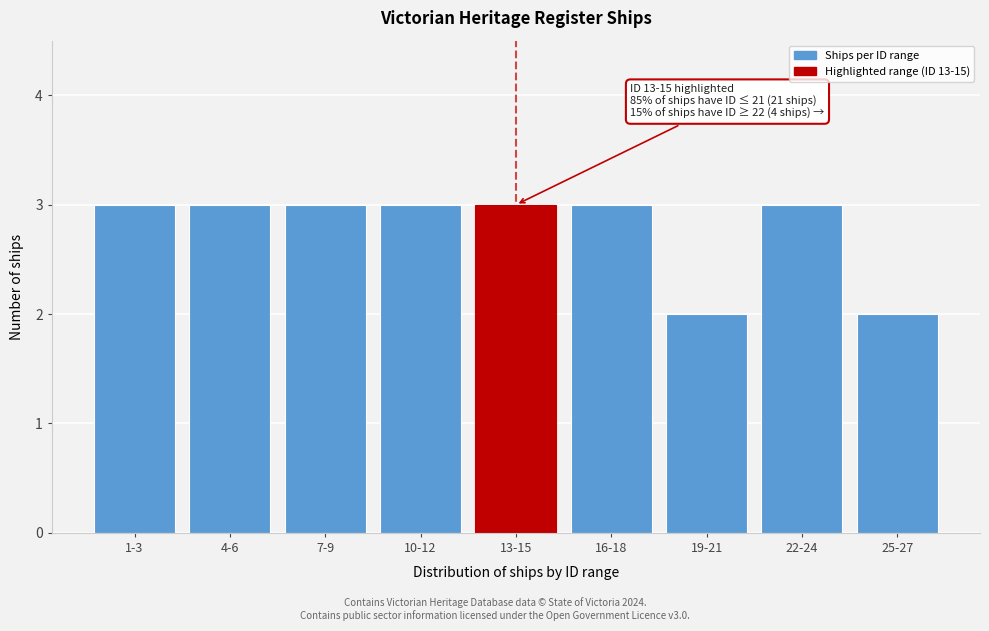

Reading left to right, what are all the values shown in this chart?

3	3	3	3	3	3	2	3	2